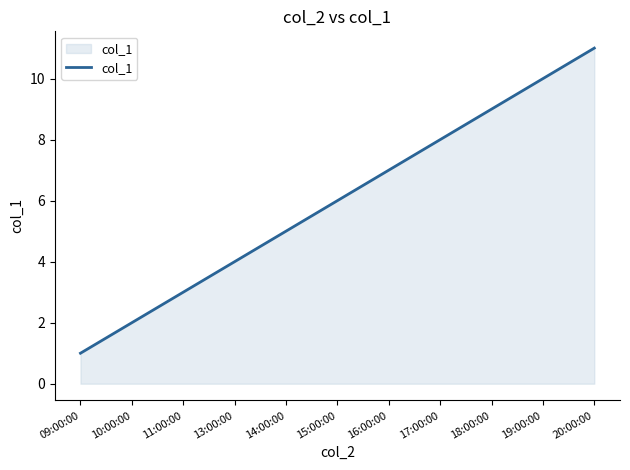

Does the chart have visible grid lines?

No